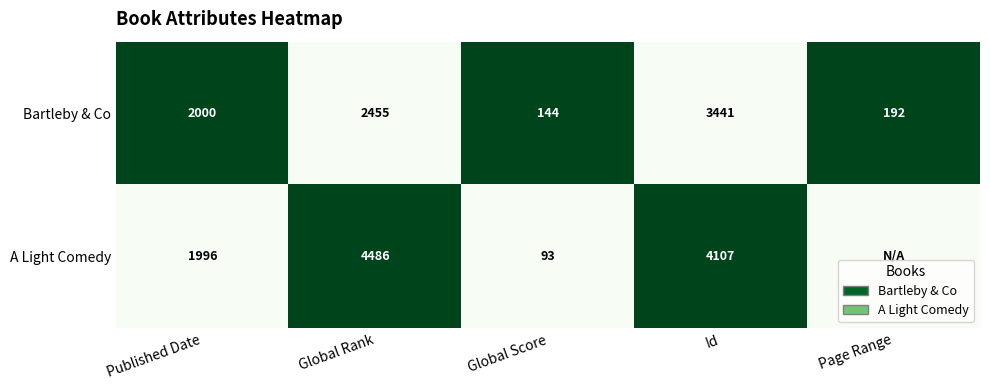

What is the difference between the highest and lowest values at Global Rank?

2031